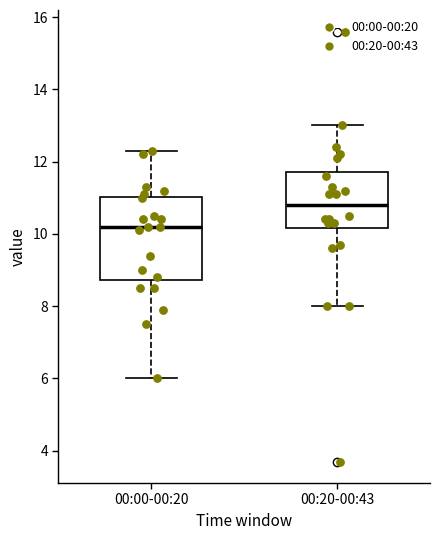

Reading left to right, transcribe this box plot: for each box, give where its median line is, the range the box spans, and where its two whiskers end, as read against the y-axis. The values are not printed on the chart, so give them approximately, as read against the axis.

00:00-00:20: median 10.2, box 8.8 to 11.0, whiskers 6.0 to 12.4
00:20-00:43: median 10.8, box 10.2 to 11.8, whiskers 8.0 to 13.0